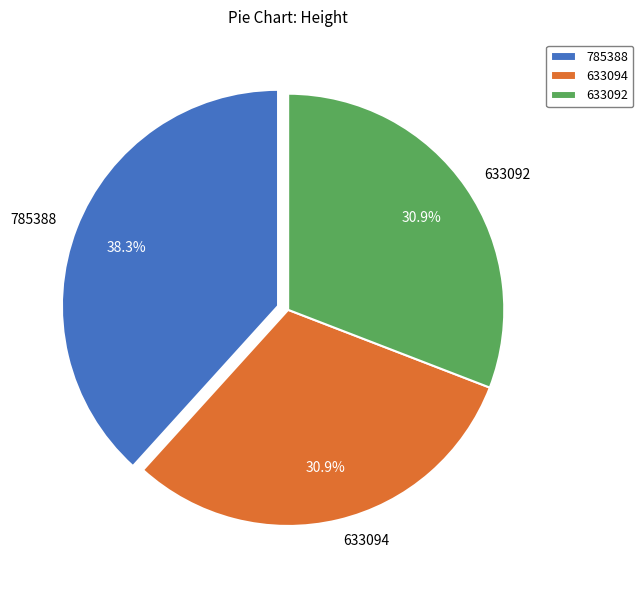

Approximately how many times larger is the value at 633092 compared to 633094?

1.0